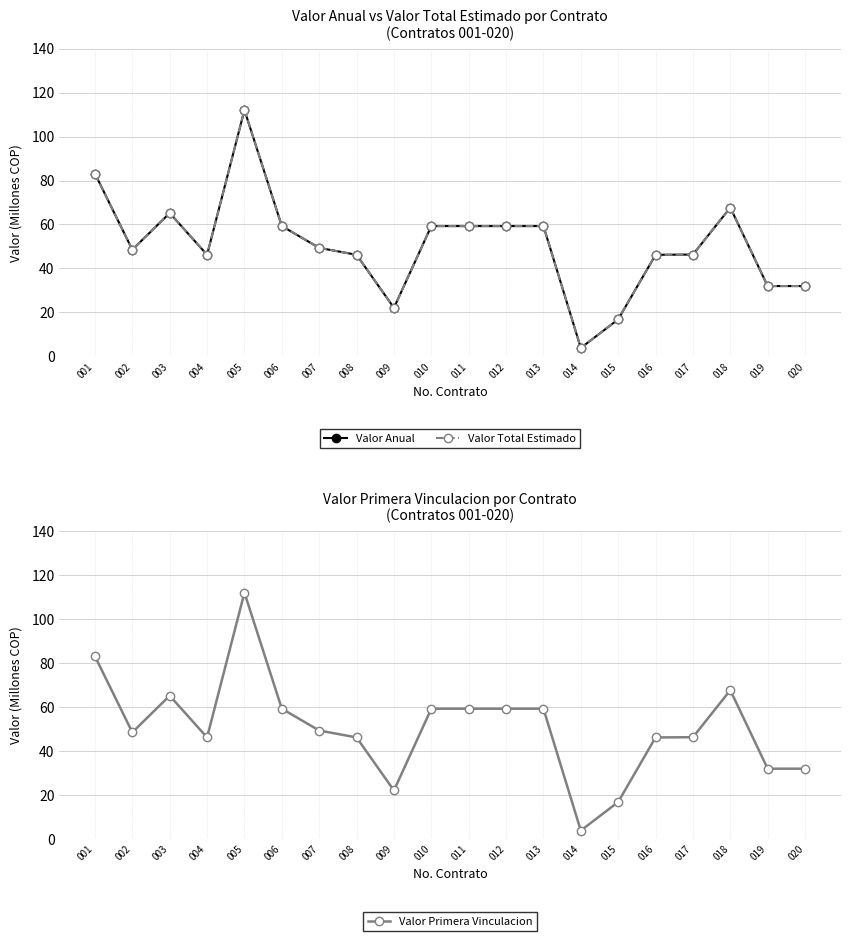

What is the value of the Valor Total Estimado point at the 18th from the left?

67.7